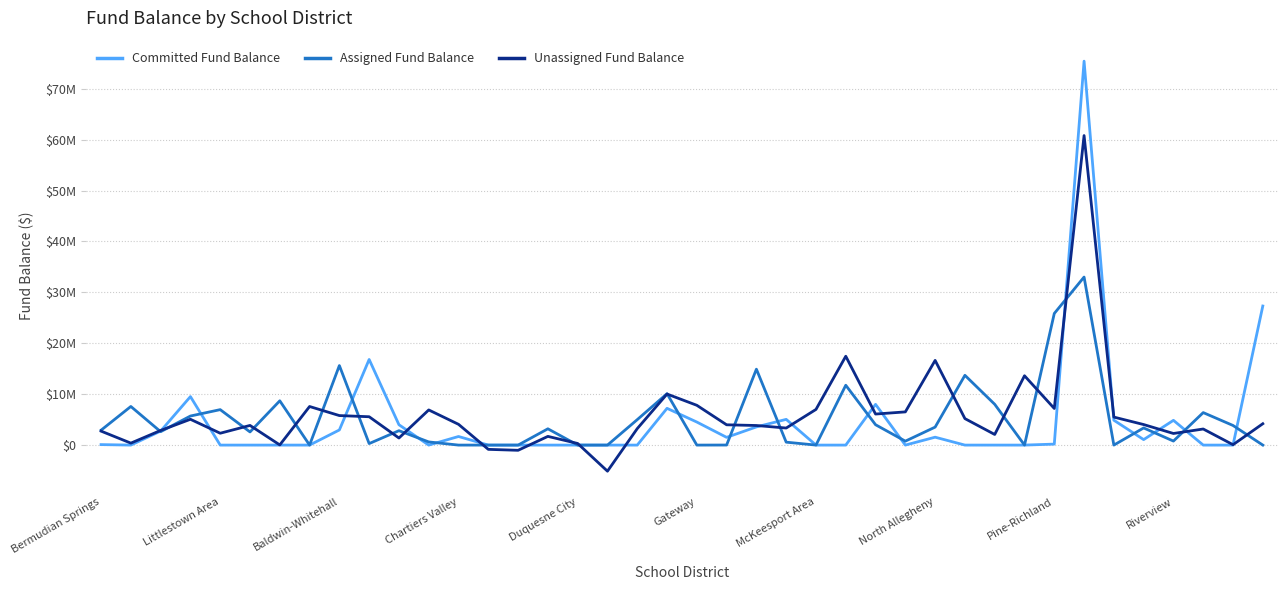

What is the difference between the maximum and minimum values in the Assigned Fund Balance series?

33013891